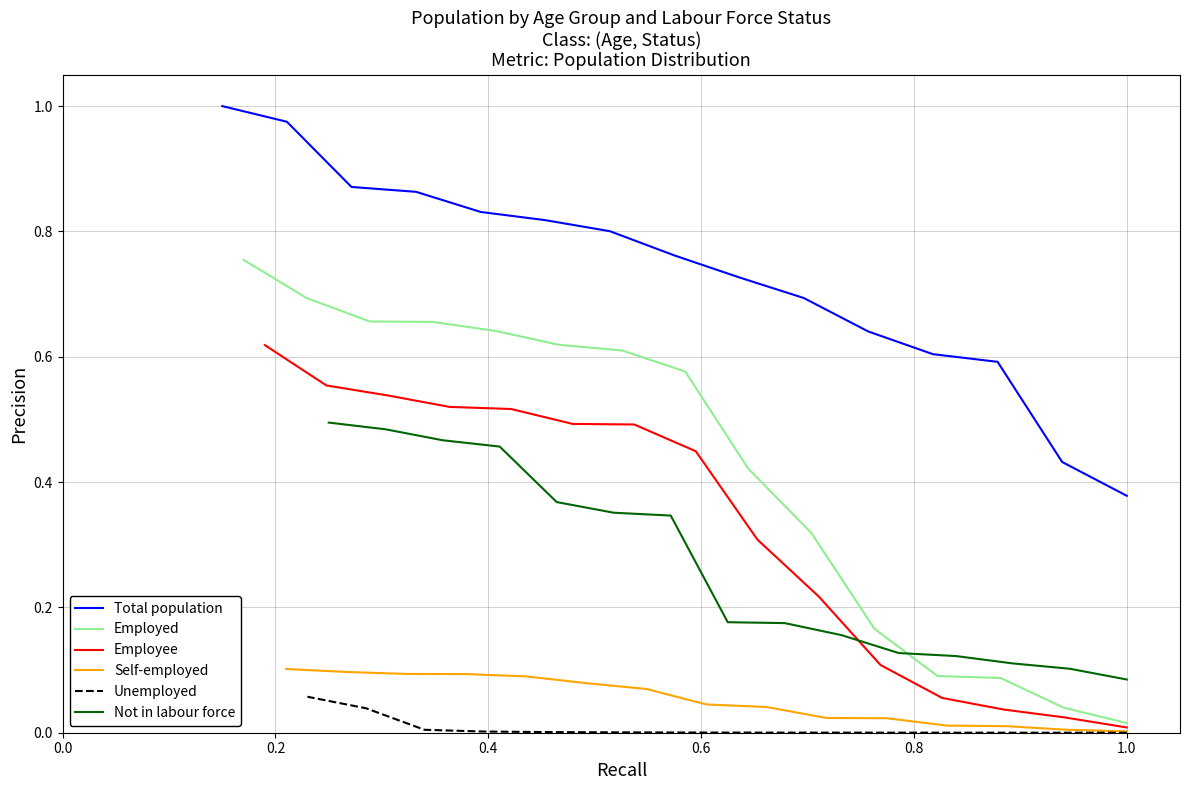

True or false: Self-employed and Employed intersect in this chart.

False